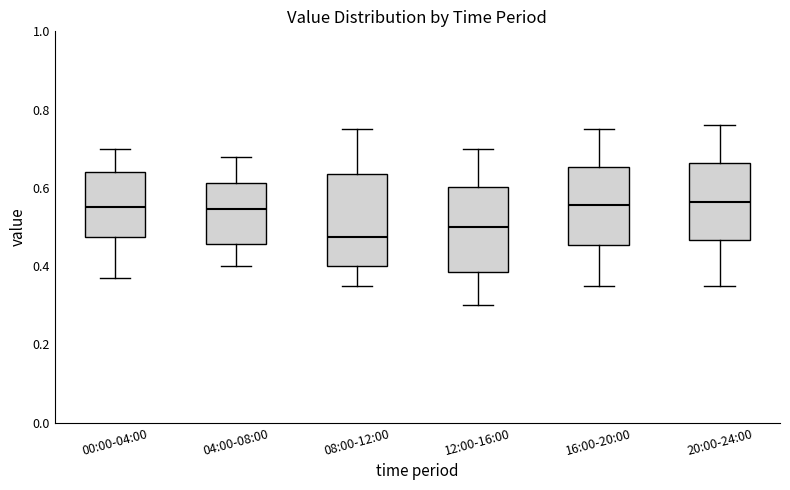

Reading left to right, transcribe this box plot: for each box, give where its median line is, the range the box spans, and where its two whiskers end, as read against the y-axis. The values are not printed on the chart, so give them approximately, as read against the axis.

00:00-04:00: median 0.56, box 0.48 to 0.64, whiskers 0.38 to 0.70
04:00-08:00: median 0.54, box 0.46 to 0.62, whiskers 0.40 to 0.68
08:00-12:00: median 0.48, box 0.40 to 0.64, whiskers 0.36 to 0.76
12:00-16:00: median 0.50, box 0.38 to 0.60, whiskers 0.30 to 0.70
16:00-20:00: median 0.56, box 0.46 to 0.66, whiskers 0.36 to 0.76
20:00-24:00: median 0.56, box 0.46 to 0.66, whiskers 0.36 to 0.76